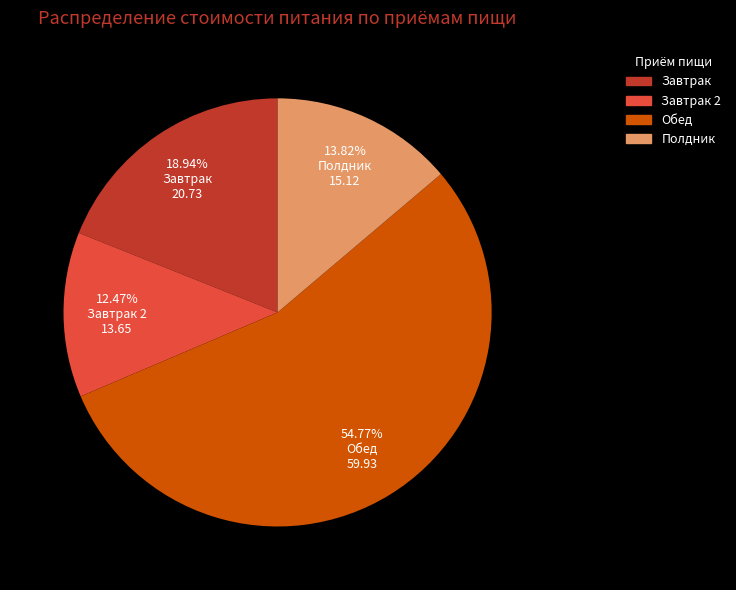

Does any single category account for the majority?

Yes